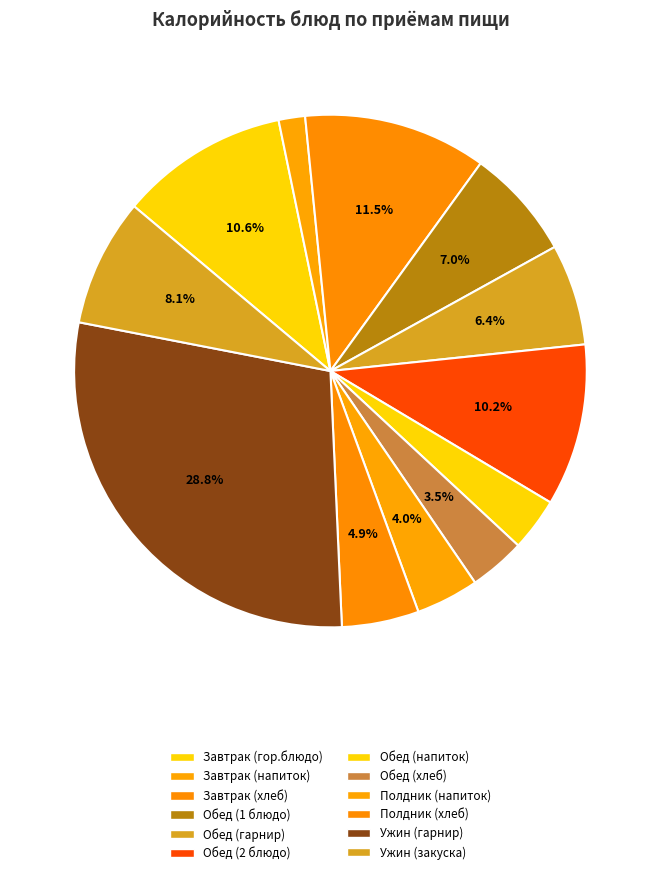

To the nearest percent, what is the average slice percentage?

8%